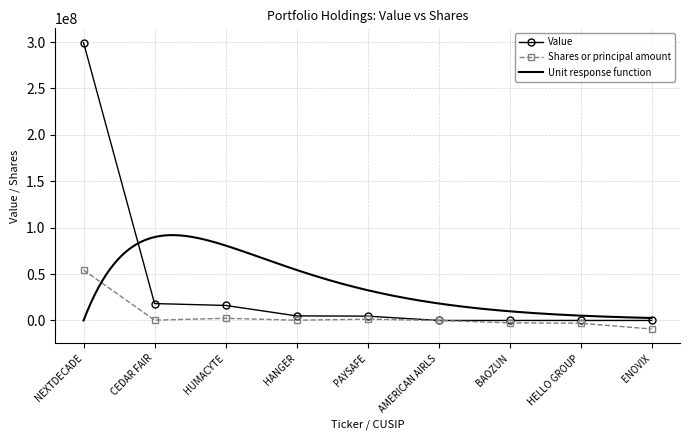

True or false: Shares or principal amount has more than 2 points higher than both neighbors.

False